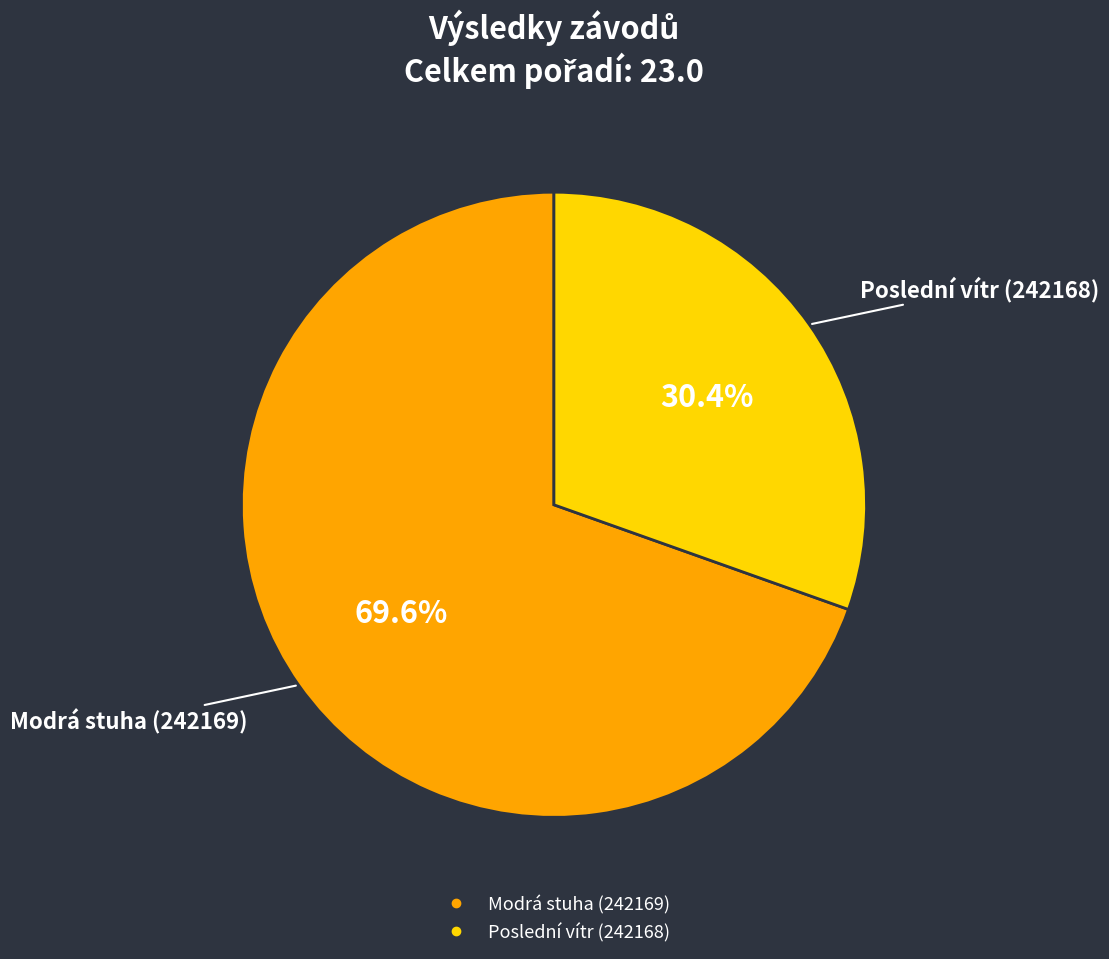

Is there any slice that represents more than half of the pie?

Yes